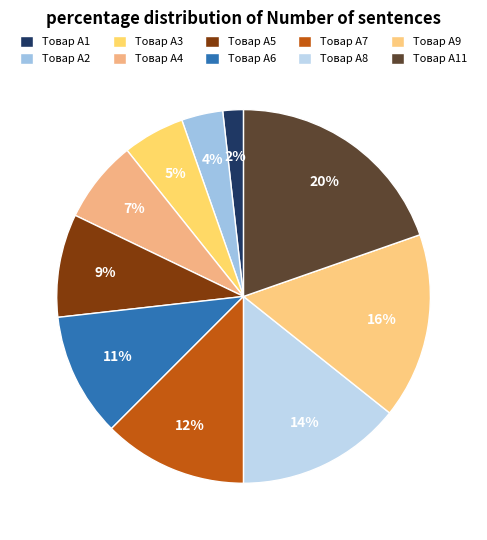

Count the number of slices in the pie.

10